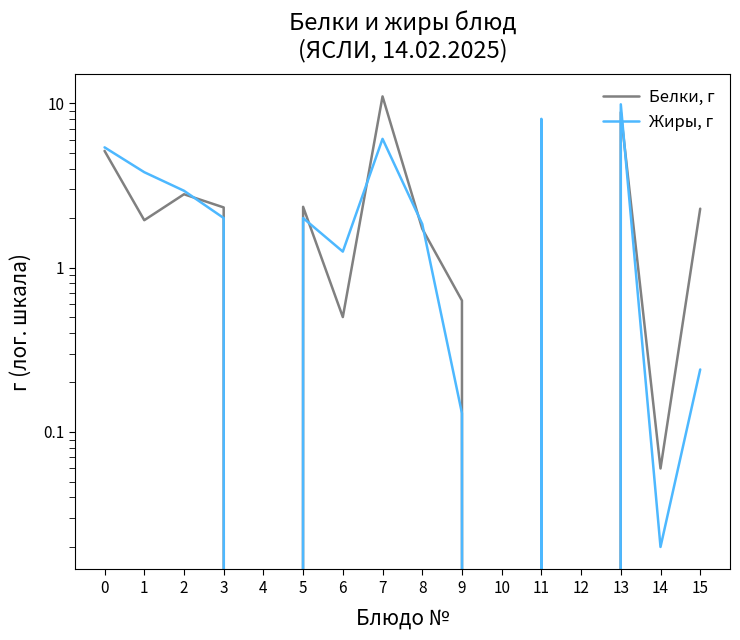

At how many categories does at least one series exceed 2?

9